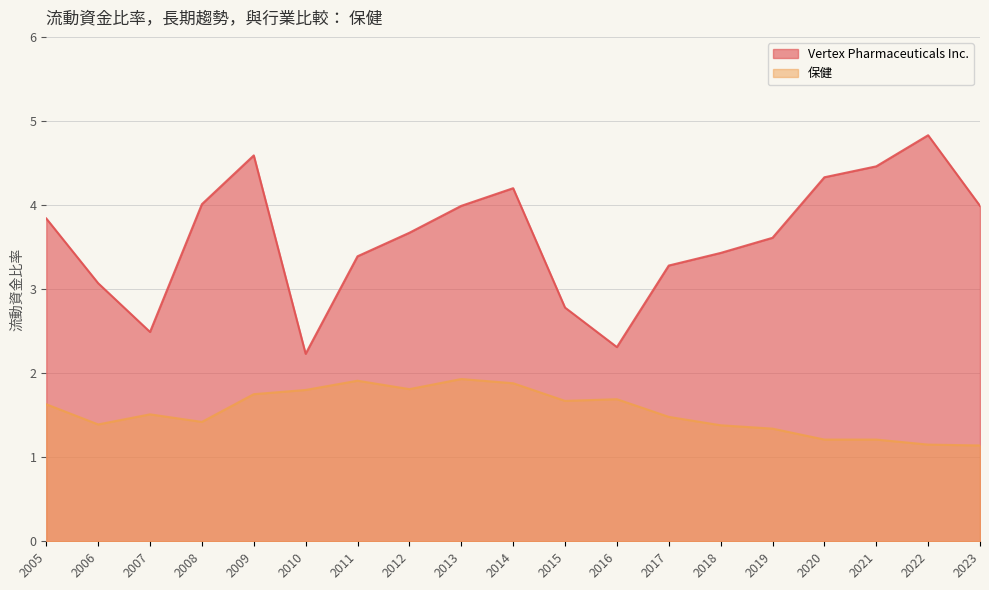

In Vertex Pharmaceuticals Inc., how many points are higher than both neighbors (excluding endpoints)?

3